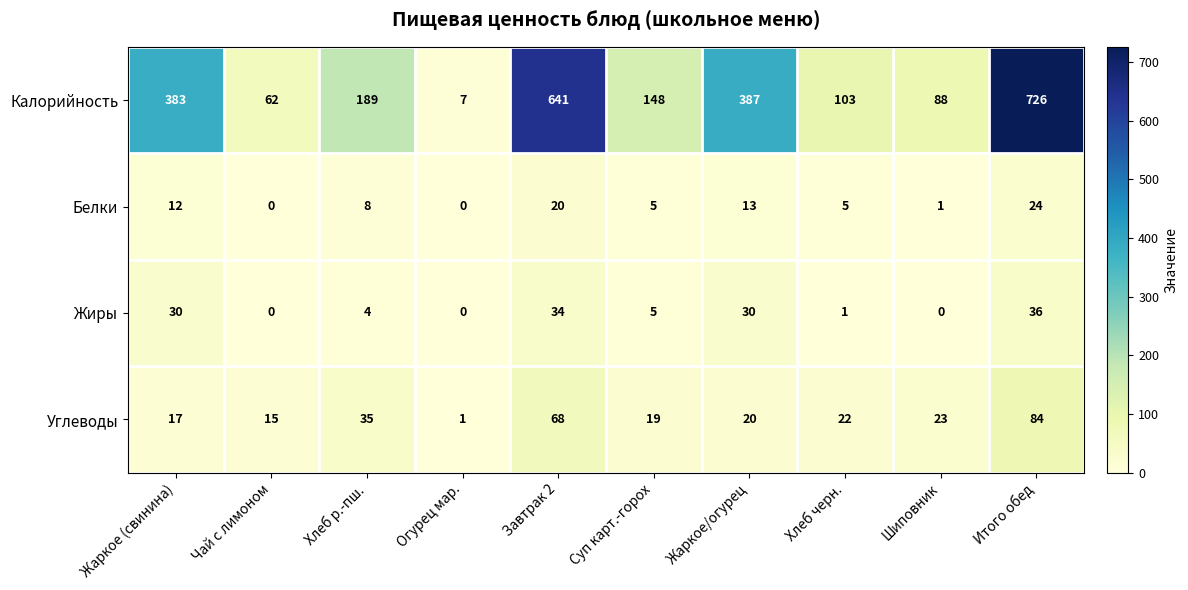

What is the total value across all series at Жаркое/огурец?

450